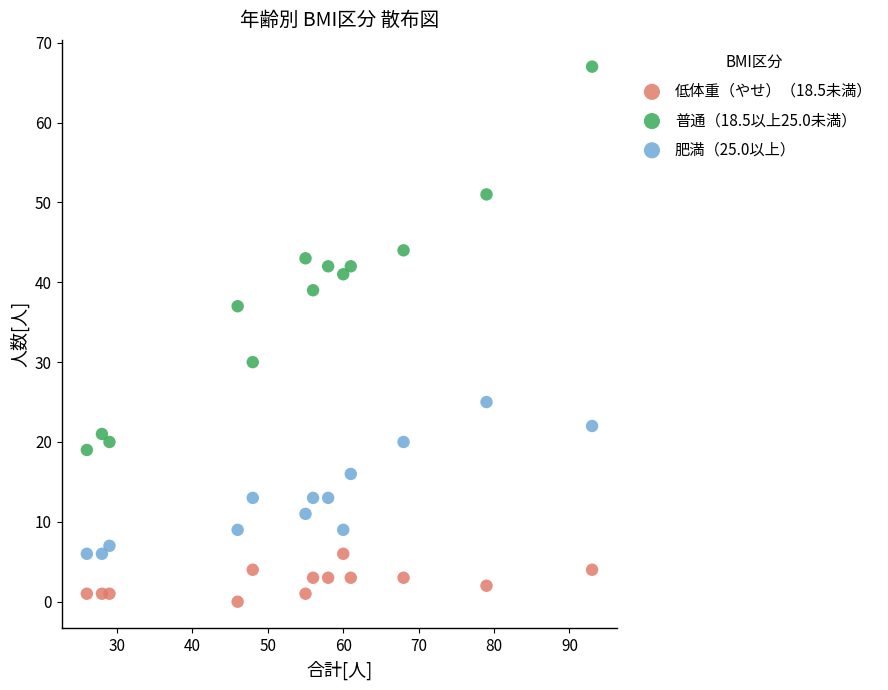

Across all data points, what is the range of Y values (max minus min)?

67